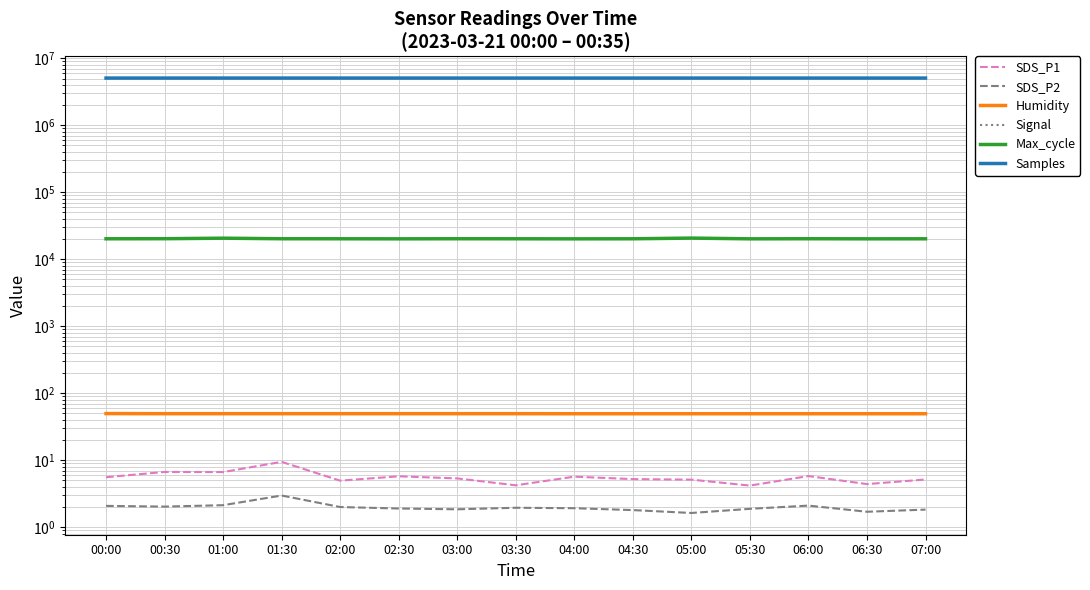

What are all the series names shown in the legend?

SDS_P1, SDS_P2, Humidity, Signal, Max_cycle, Samples